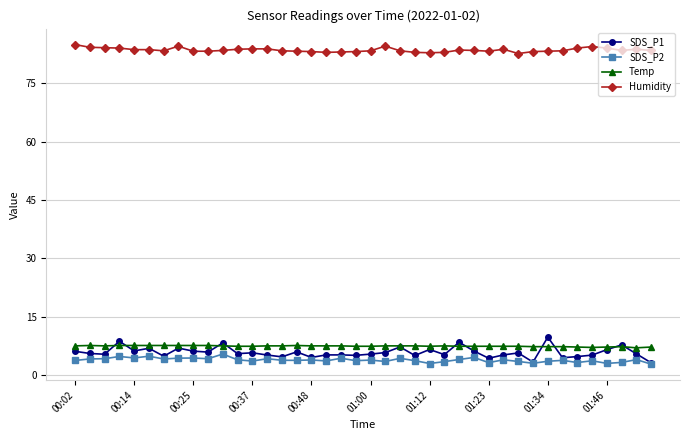

What is the highest value of the Humidity series?

84.9